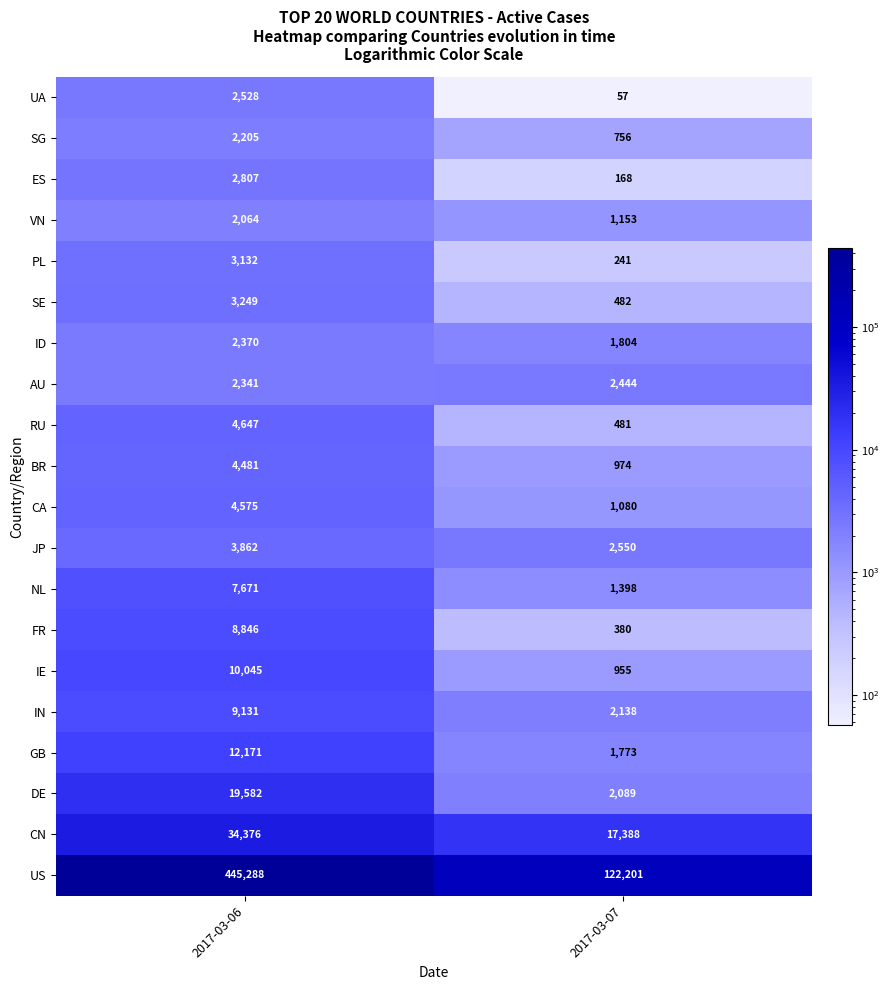

At which category does the chart reach its peak across all series?

2017-03-06